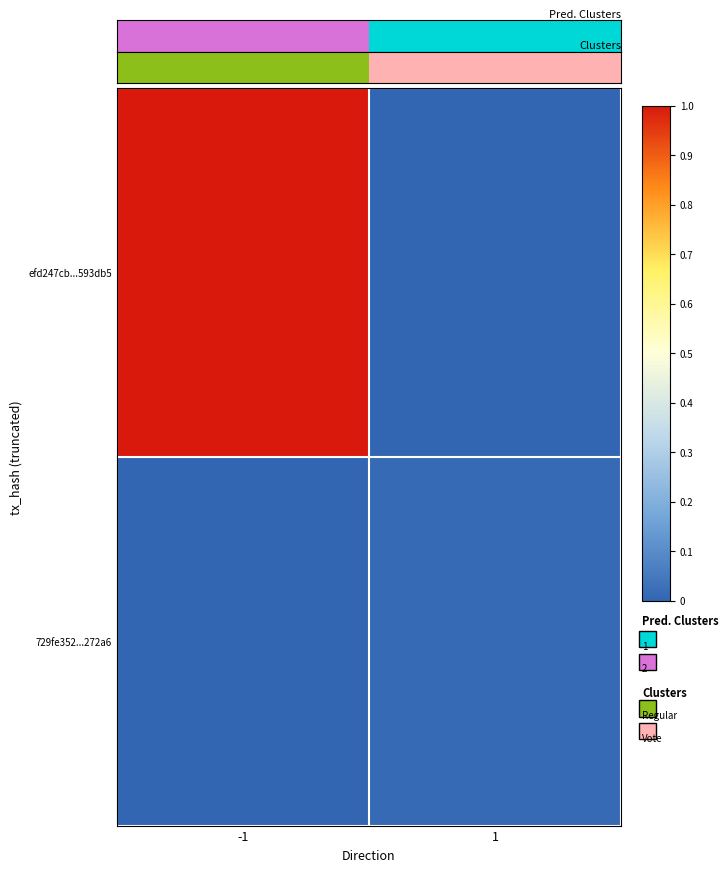

What is the total value across all series at -1?

1.0